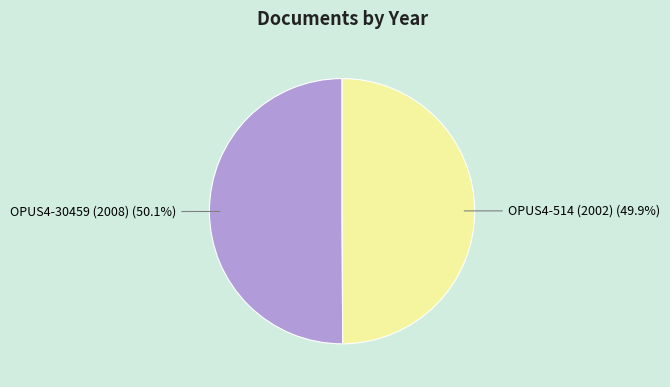

Is it true that OPUS4-30459 (2008) is 62% of the pie?

False